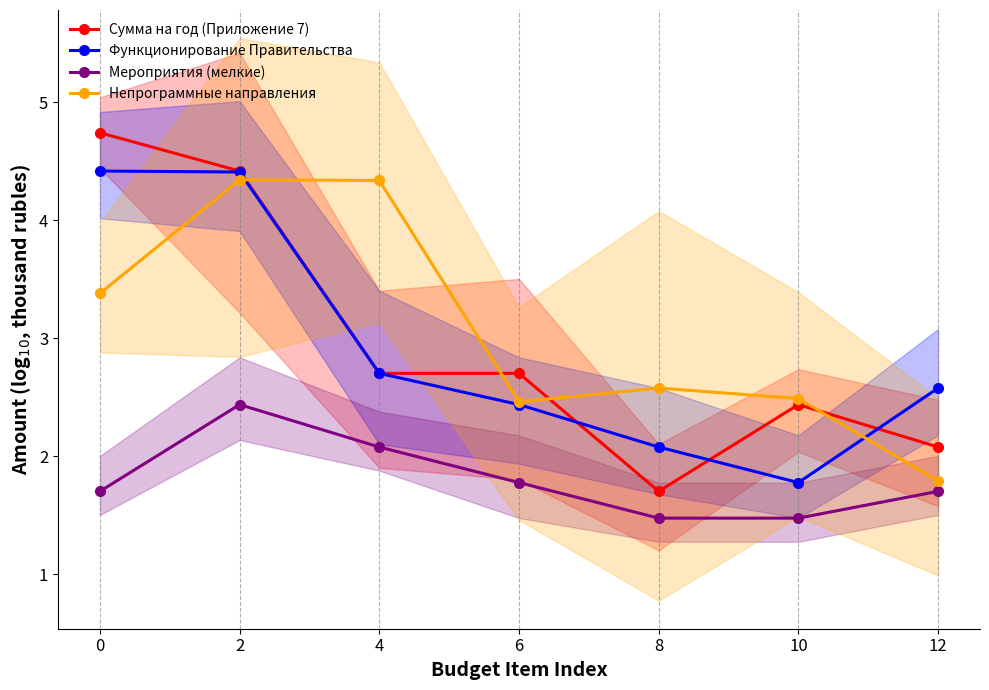

At how many categories does at least one series exceed 2?

7